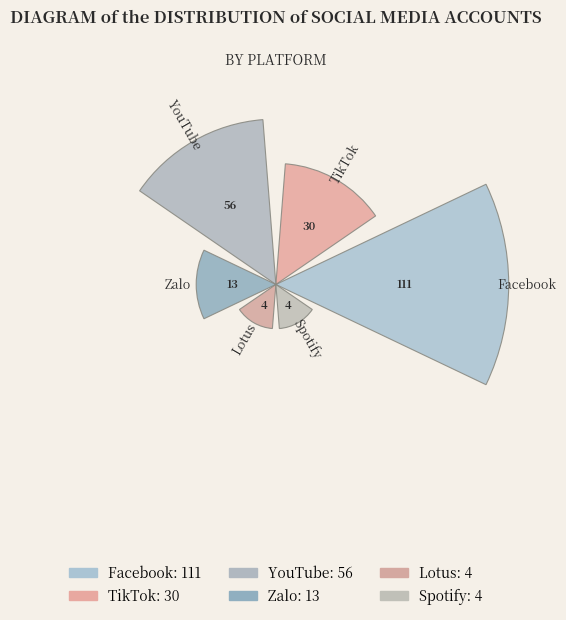

Does the chart contain any negative values?

No